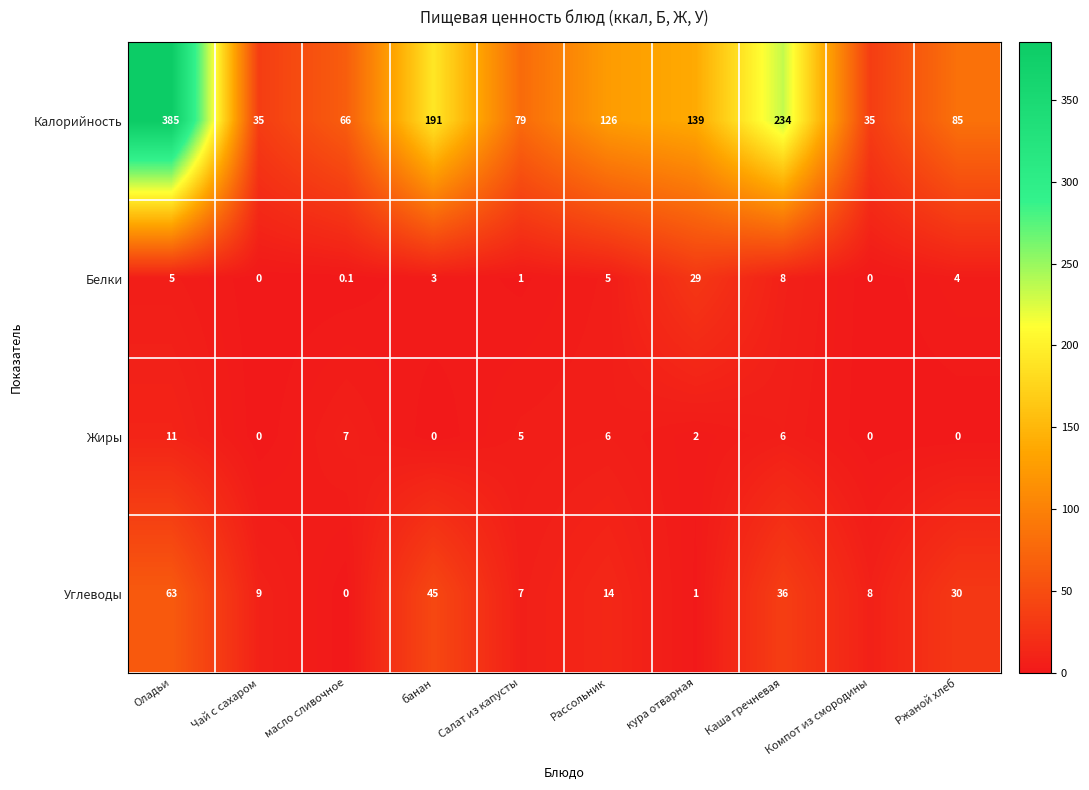

Which series has the widest spread of values?

Калорийность